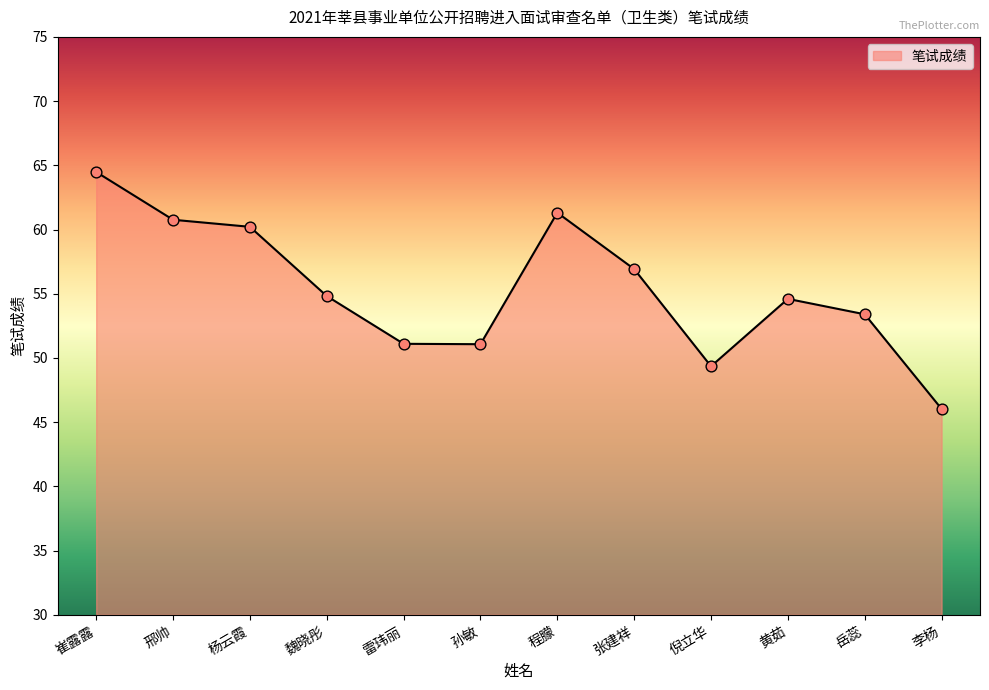

What is the change in value from 杨云霞 to 孙敏?

-9.1